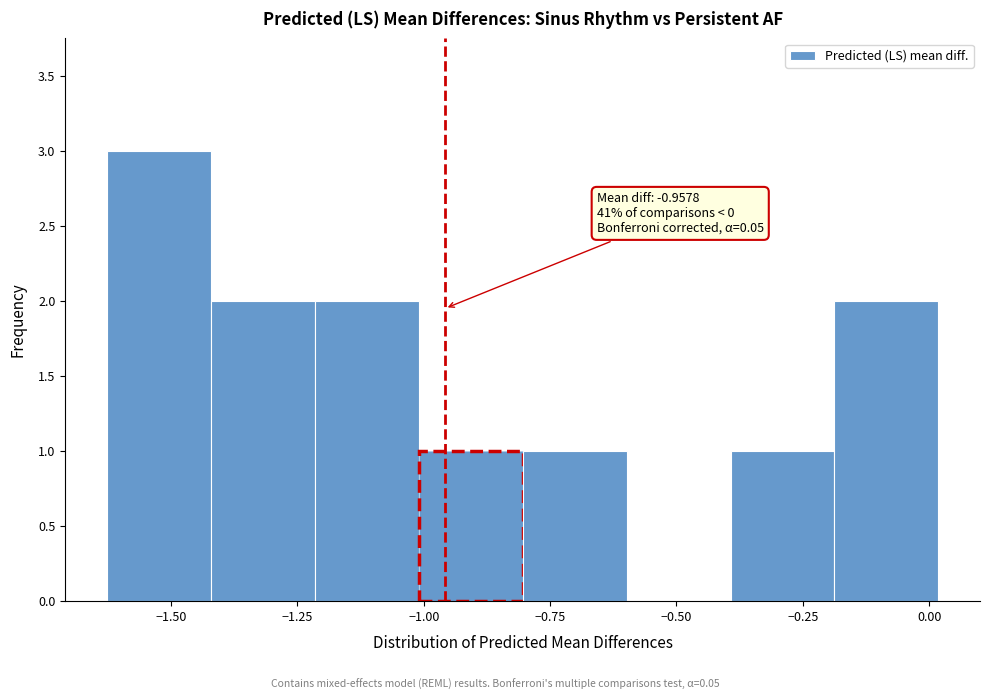

Over which range of the x-axis is the bar tallest?

-1.65 to -1.40